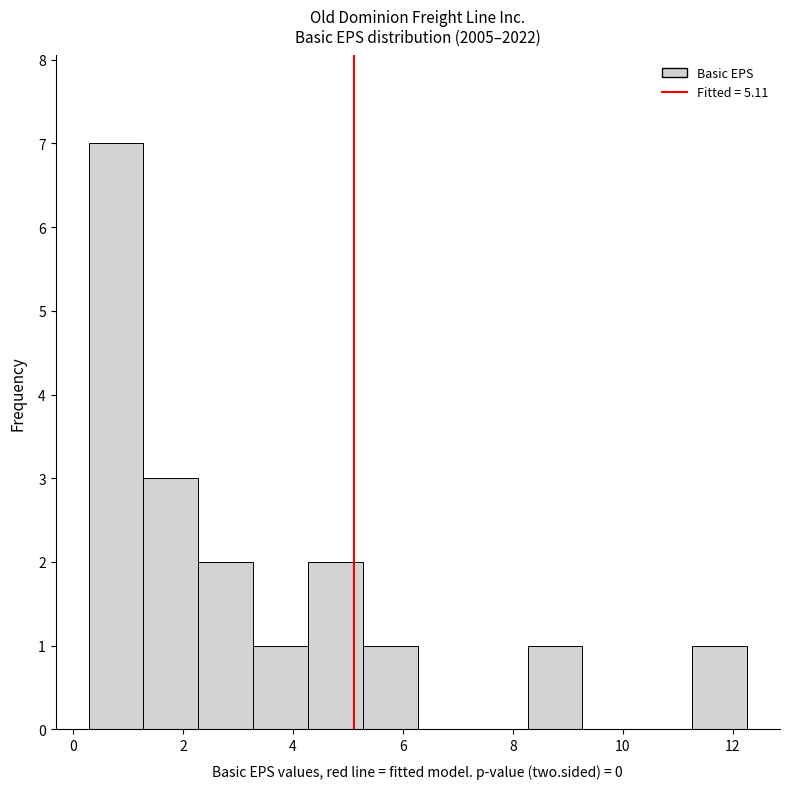

Over which range of the x-axis is the bar tallest?

0.2 to 1.2